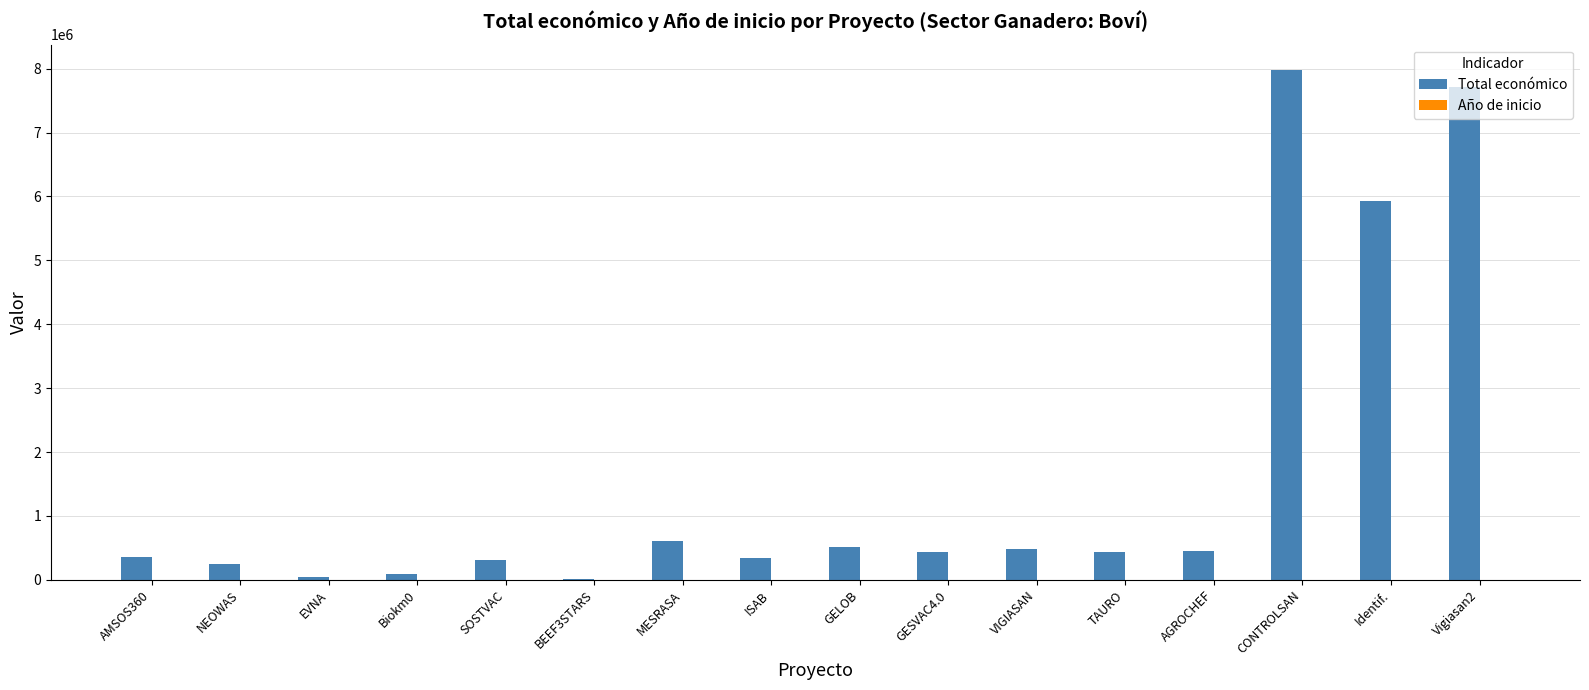

Which category has the highest value in the Total económico series?

CONTROLSAN